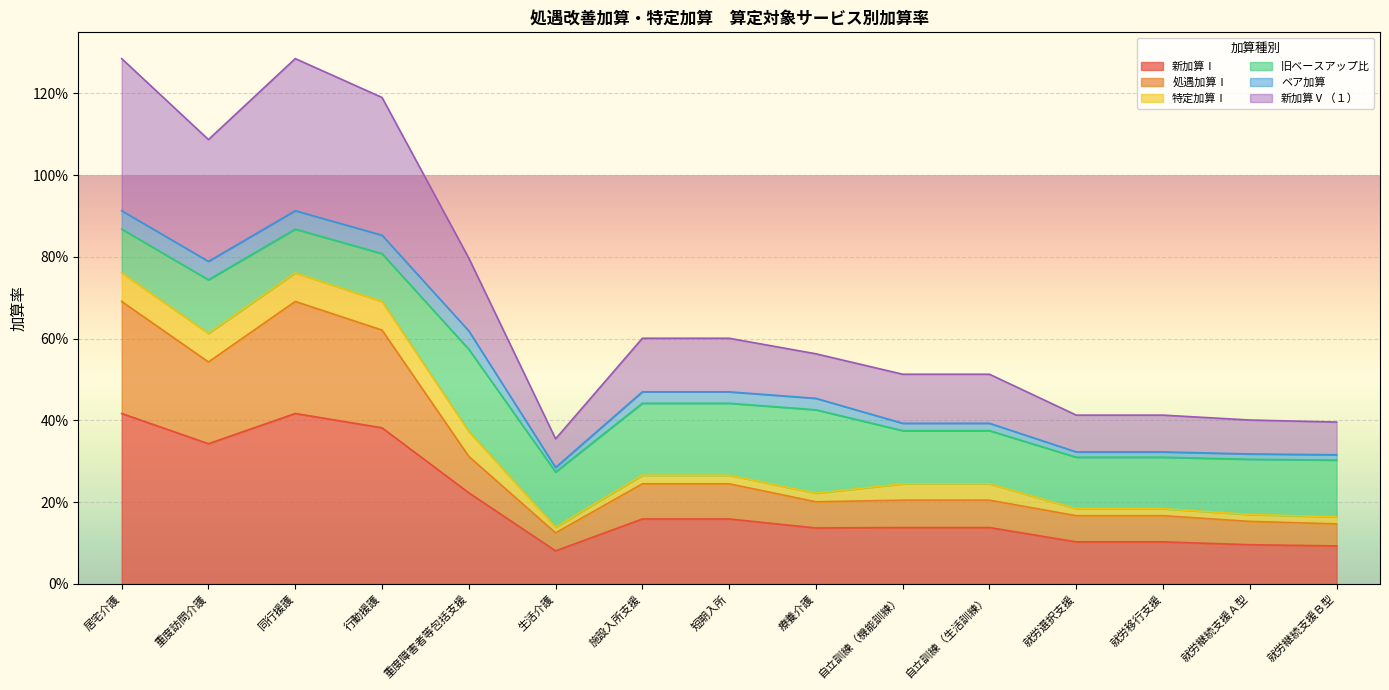

Which series has the largest total across all categories?

新加算Ⅴ（１）